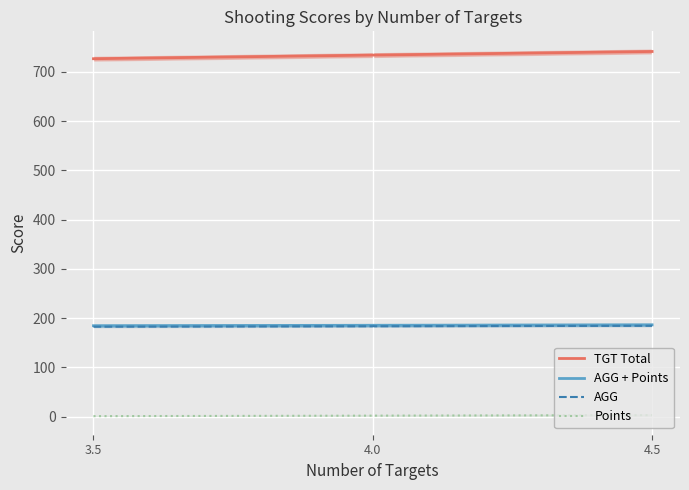

Is this an area chart (filled region under the line)?

No